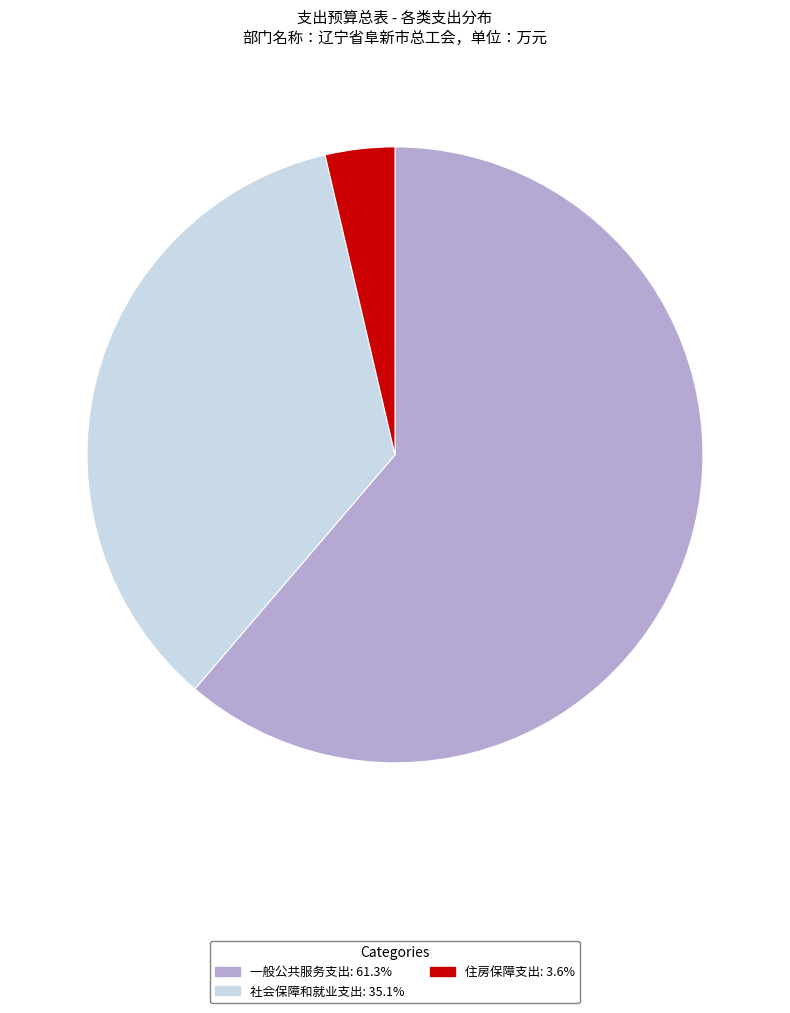

Which category accounts for the majority?

一般公共服务支出